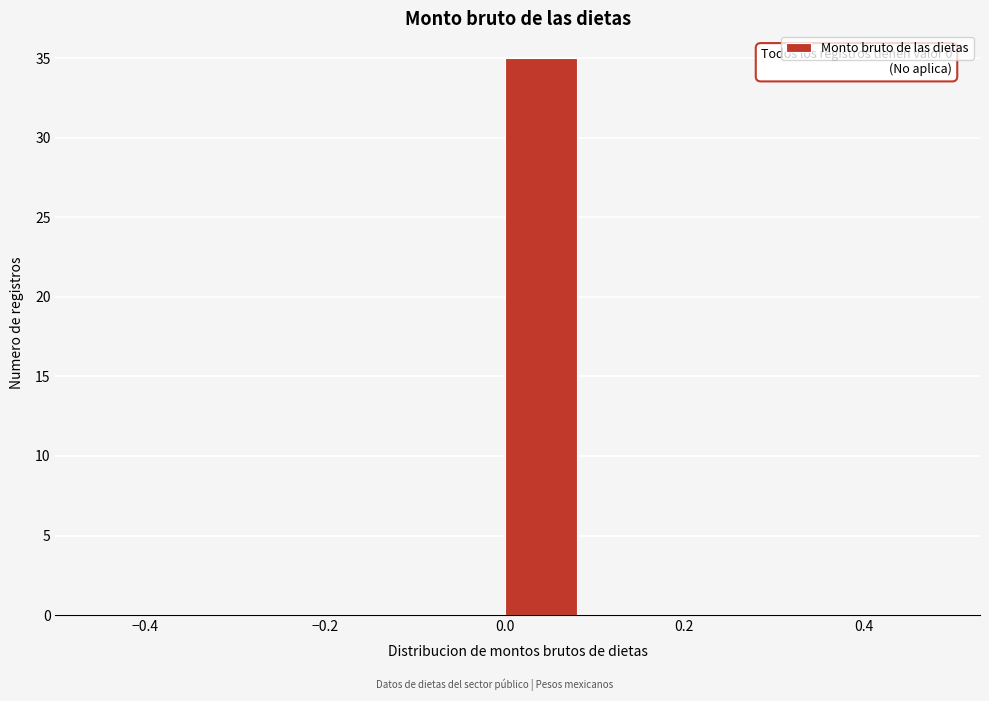

Over which range of the x-axis is the bar tallest?

0.0 to 0.1